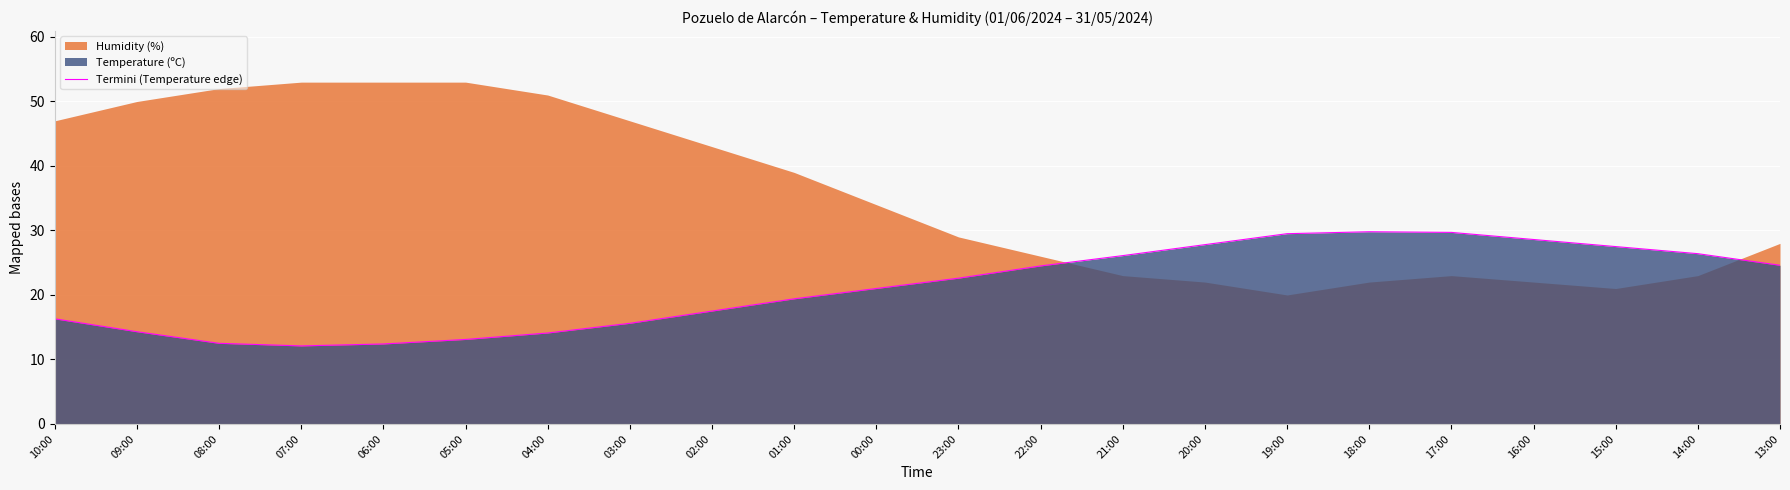

Reading left to right, list all the values displayed in this chart.

10:00=16.3	09:00=14.3	08:00=12.5	07:00=12.1	06:00=12.4	05:00=13.1	04:00=14.1	03:00=15.6	02:00=17.5	01:00=19.4	00:00=21.0	23:00=22.6	22:00=24.5	21:00=26.1	20:00=27.8	19:00=29.5	18:00=29.8	17:00=29.7	16:00=28.6	15:00=27.5	14:00=26.4	13:00=24.6